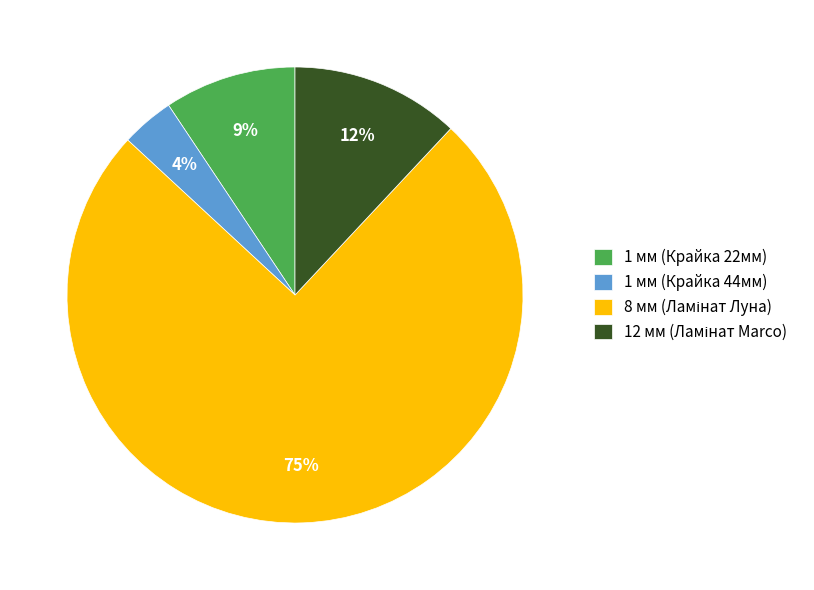

How many slices are in this pie chart?

4